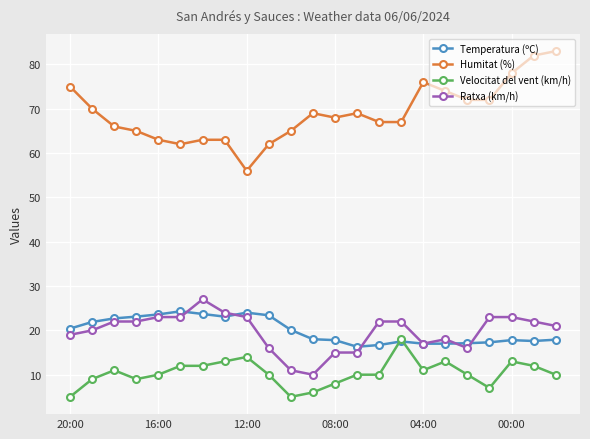

At how many categories does at least one series exceed 29?

23